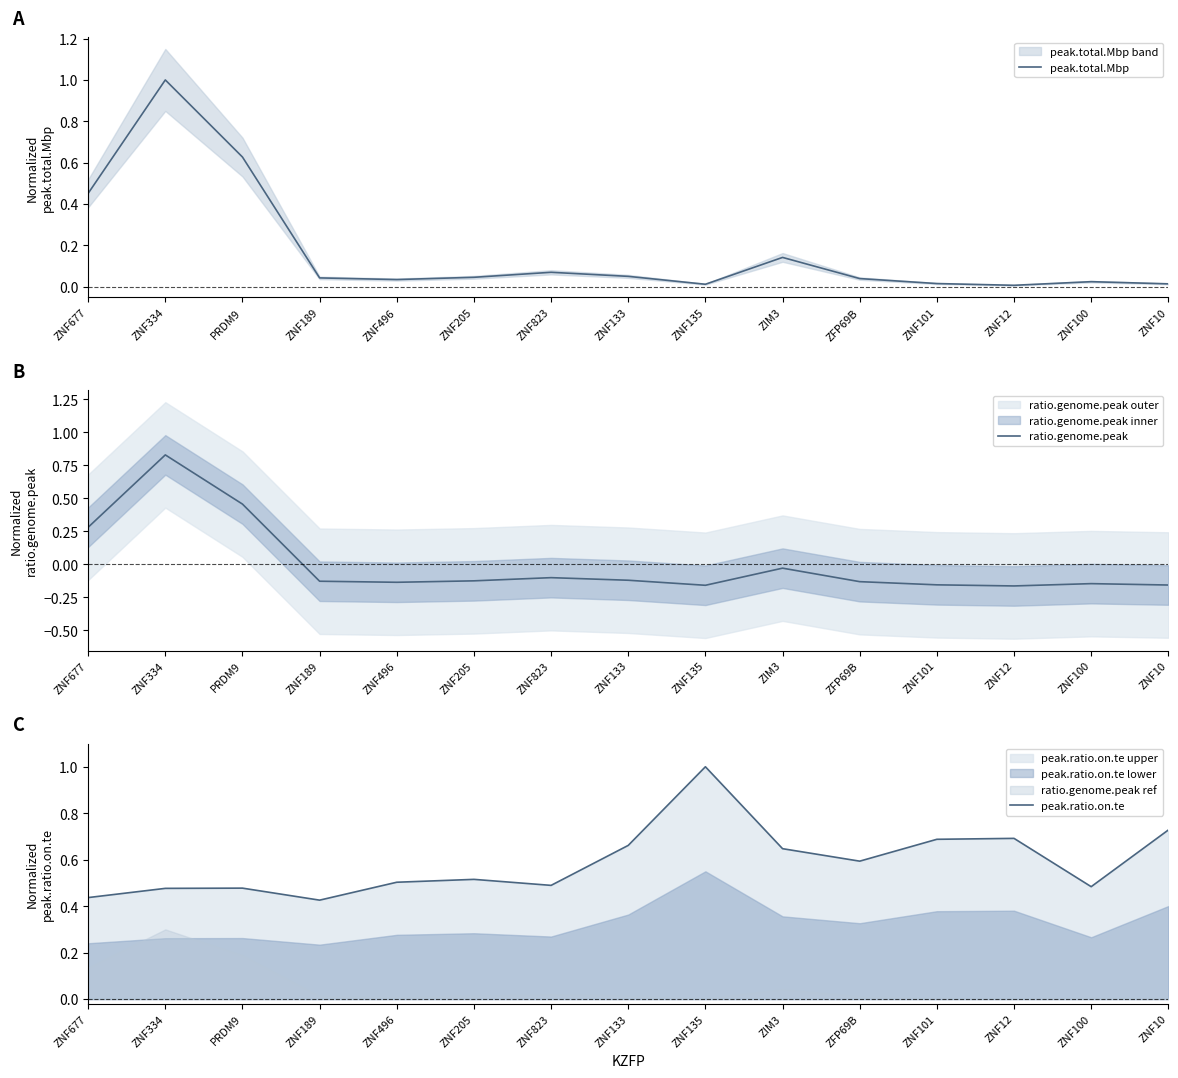

What is the label of the 11th point from the right?

ZNF496